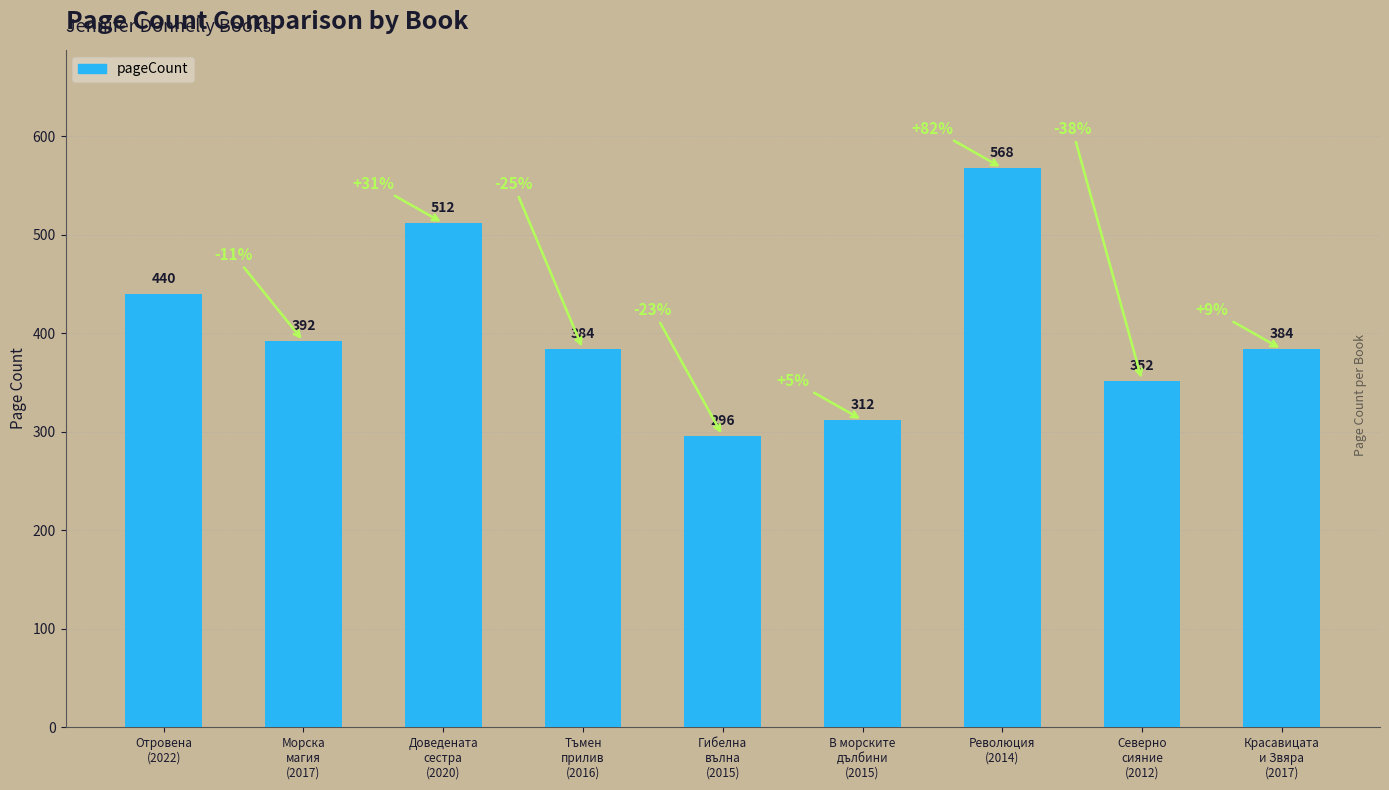

Reading left to right, extract all data points from this chart.

Отровена
(2022)=440	Морска
магия
(2017)=392	Доведената
сестра
(2020)=512	Тъмен
прилив
(2016)=384	Гибелна
вълна
(2015)=296	В морските
дълбини
(2015)=312	Революция
(2014)=568	Северно
сияние
(2012)=352	Красавицата
и Звяра
(2017)=384